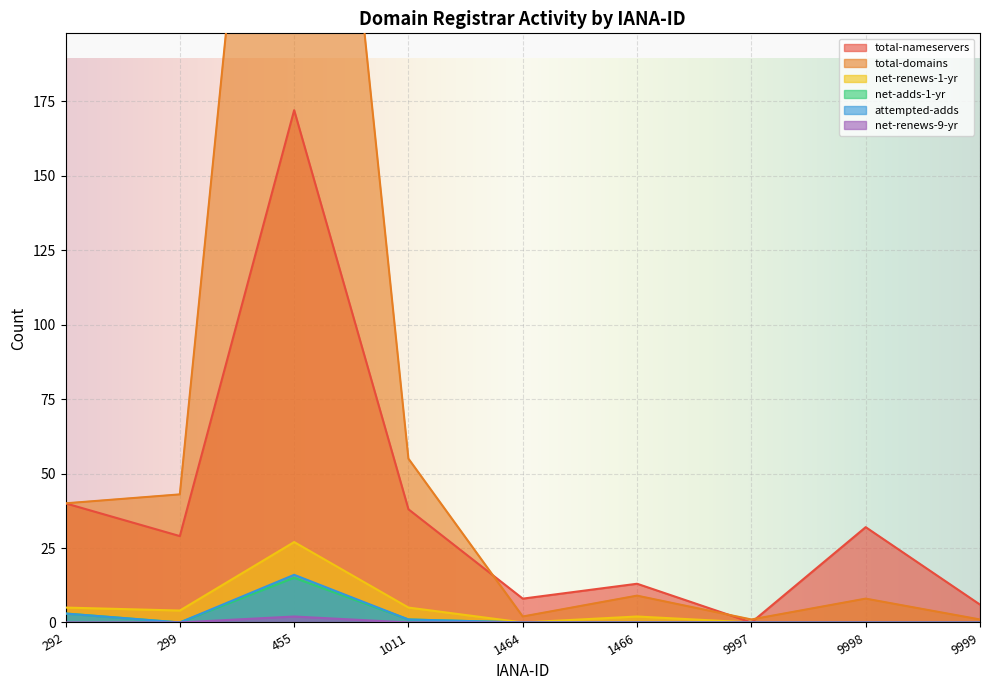

The value of attempted-adds at 9998 is -6. True or false?

False